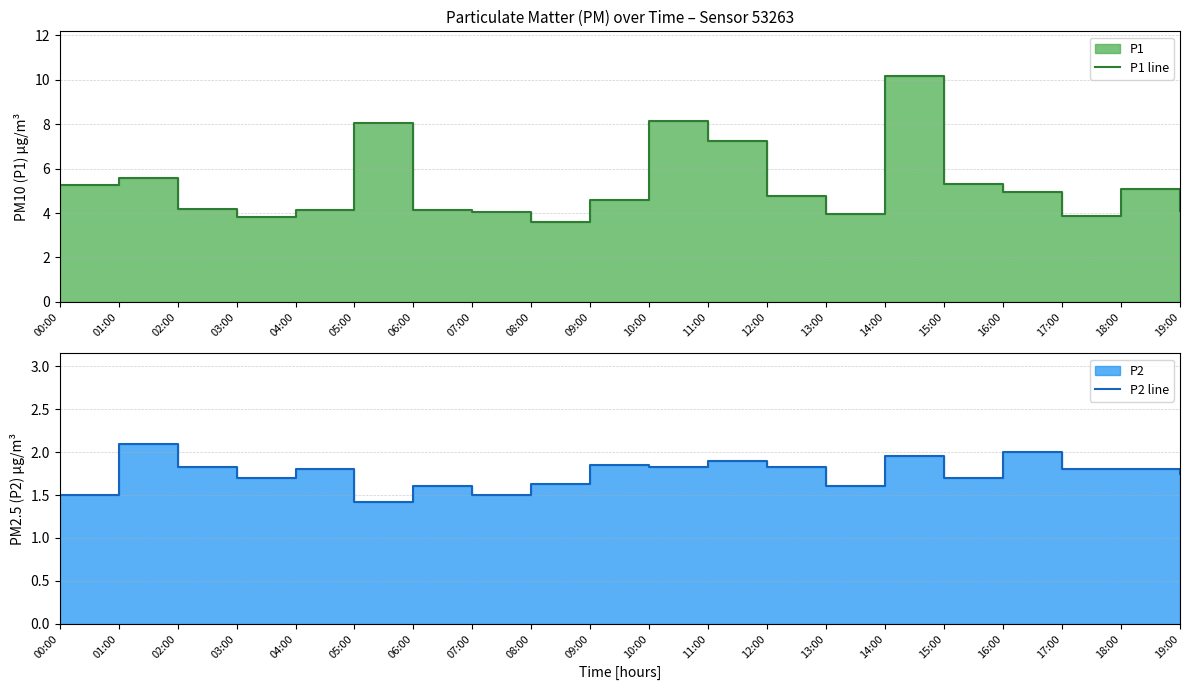

Is it true that P1 line equals 2.3 at 00:00?

False